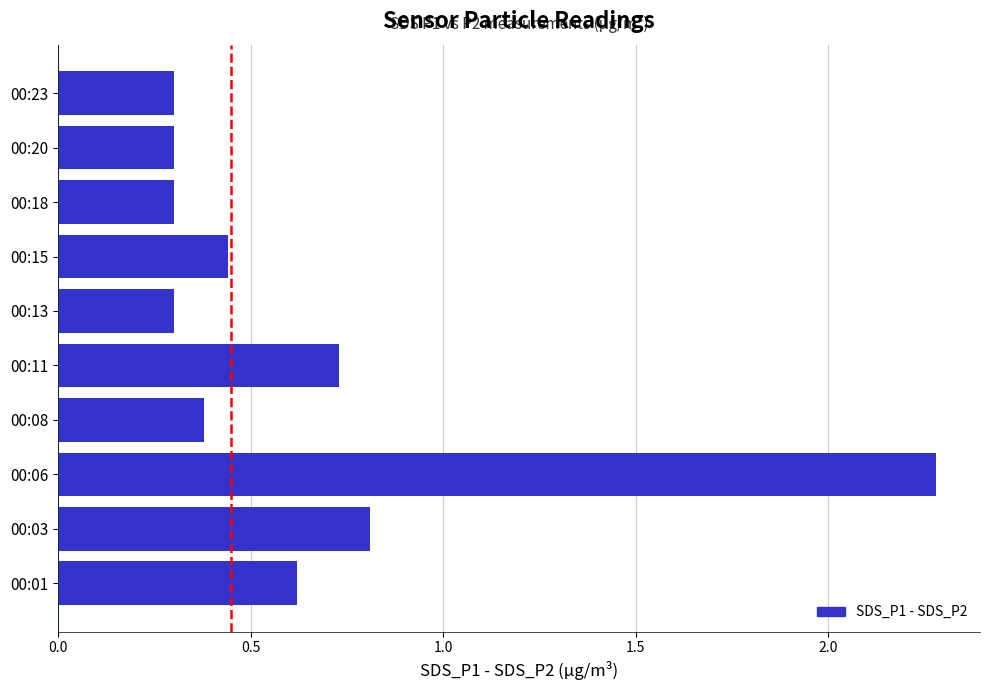

The chart shows a value of 1.3 at 00:03. True or false?

False